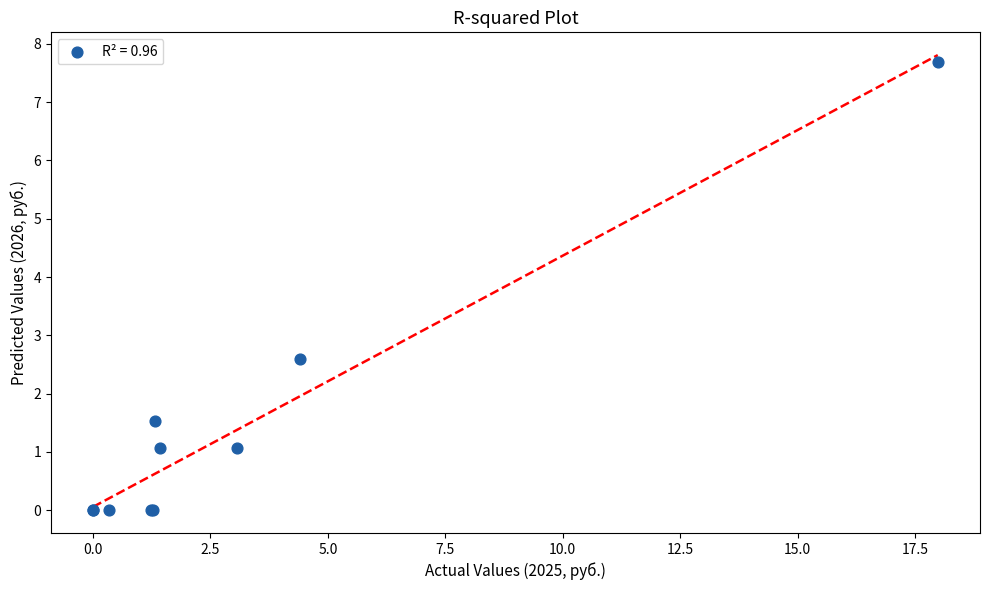

What Y value in the scatter plot is closest to 3?

2.6